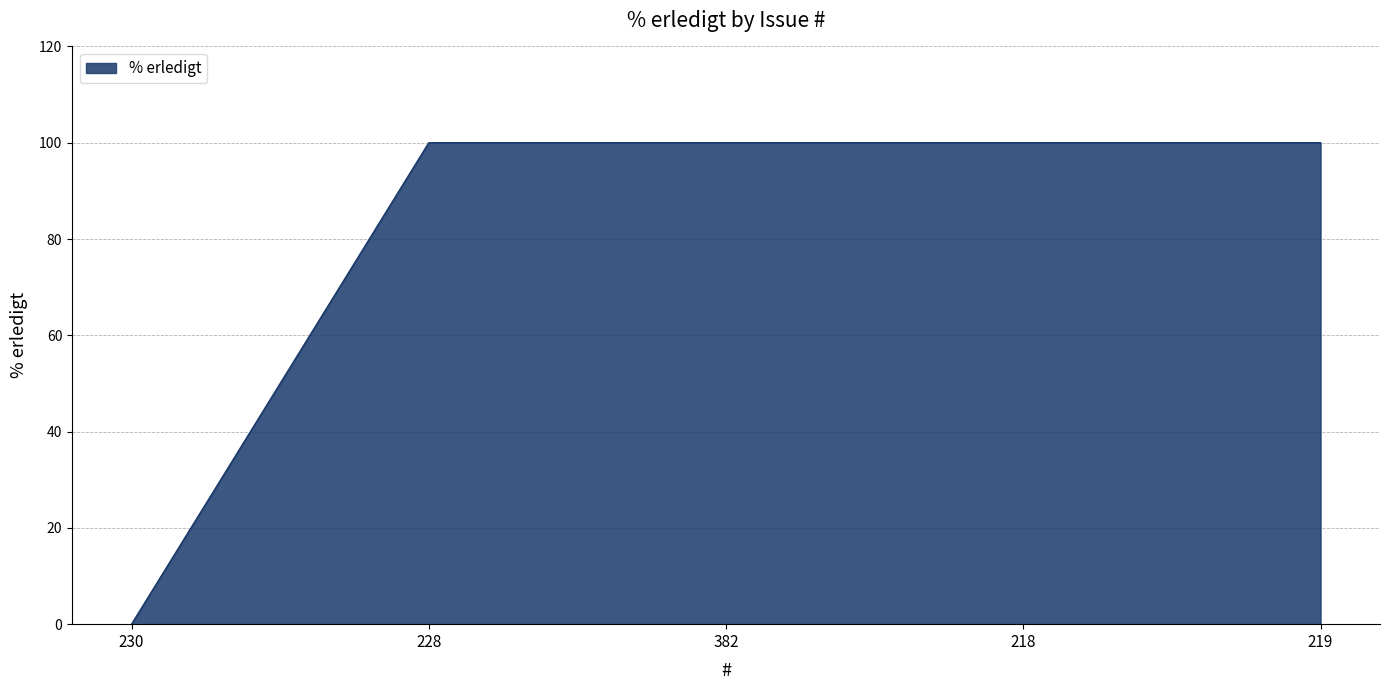

What is the ratio of the value at 228 to the value at 219?

1.0